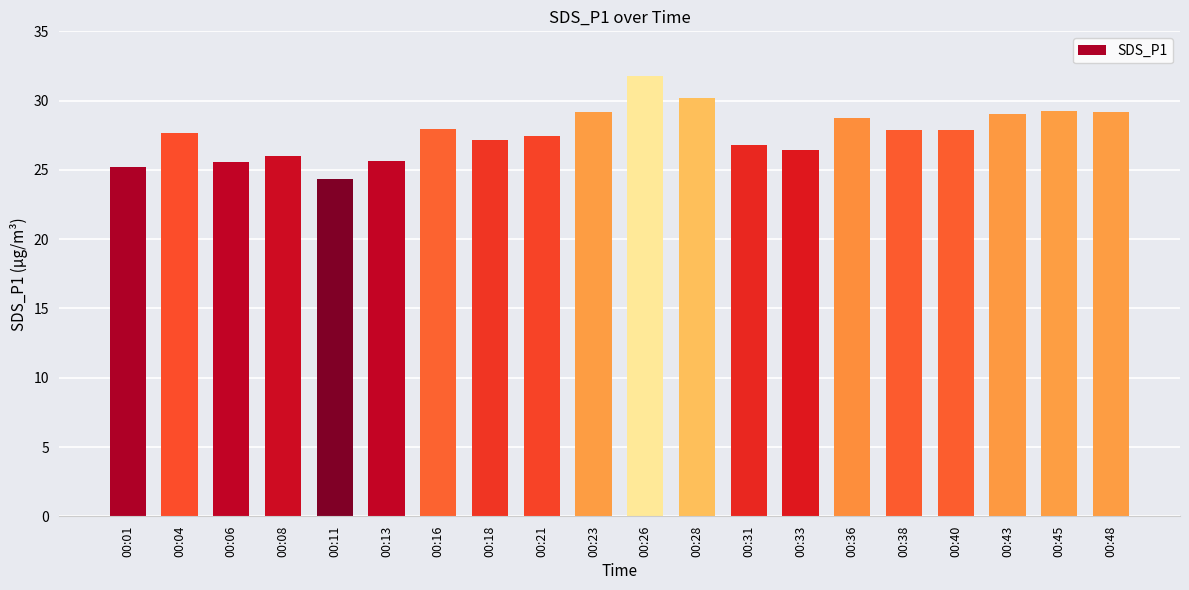

How many bars are there in total?

20